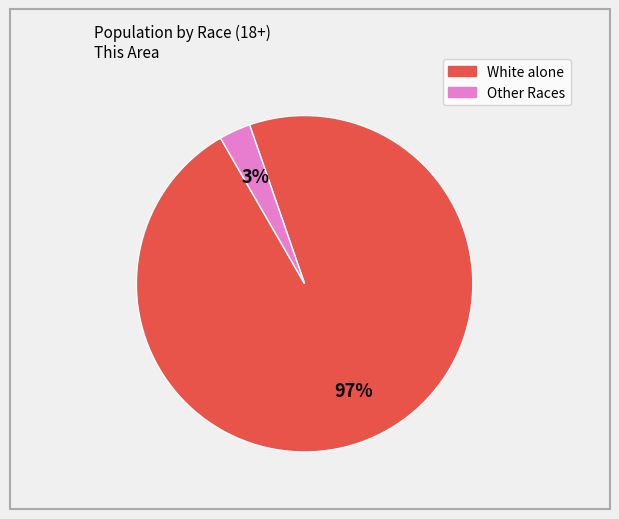

Count the number of slices in the pie.

2